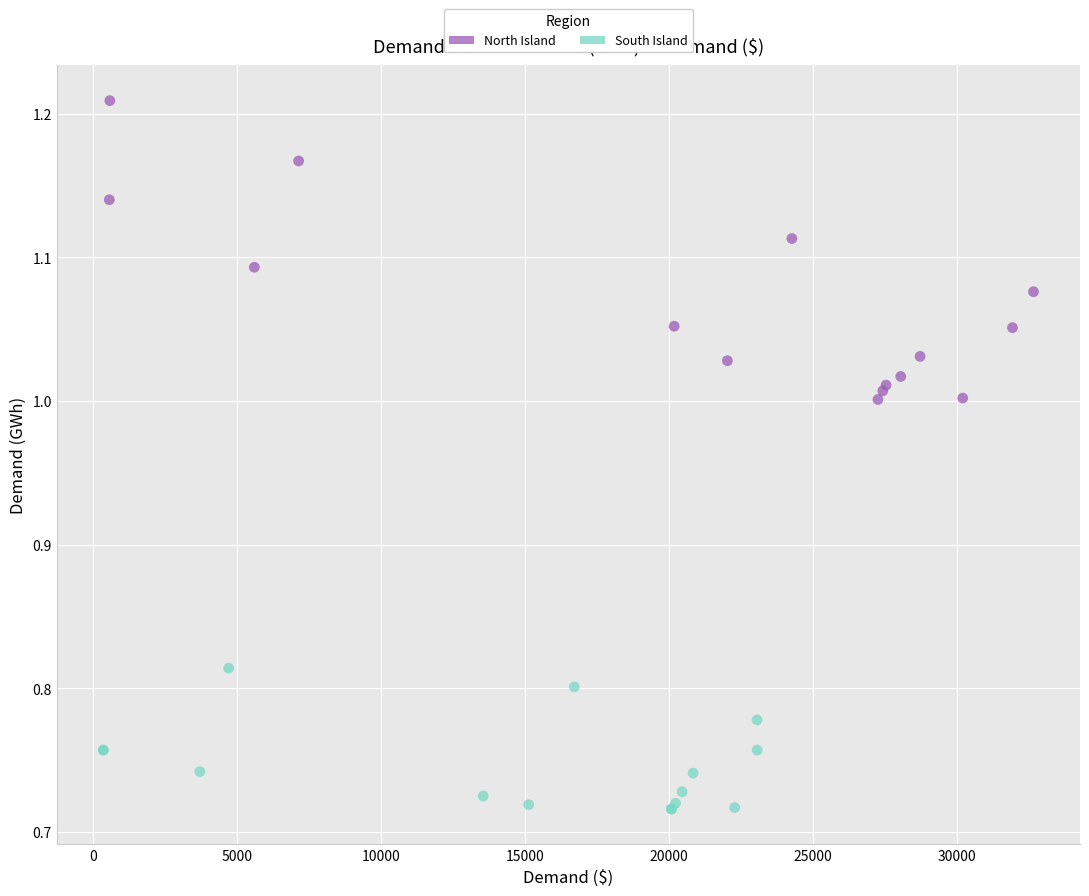

Which series has the largest Y range (max minus min)?

North Island